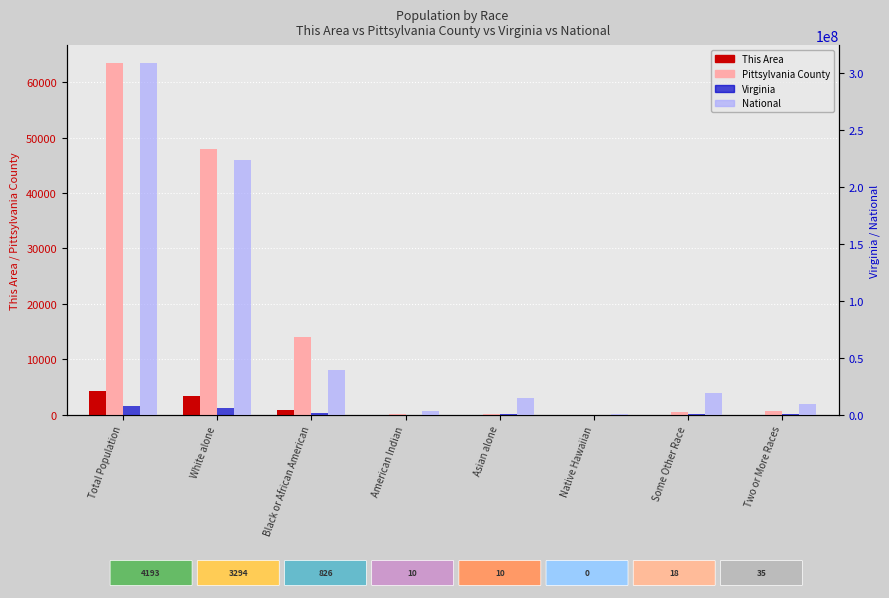

Where does the Virginia series first go above 439890?

Total Population